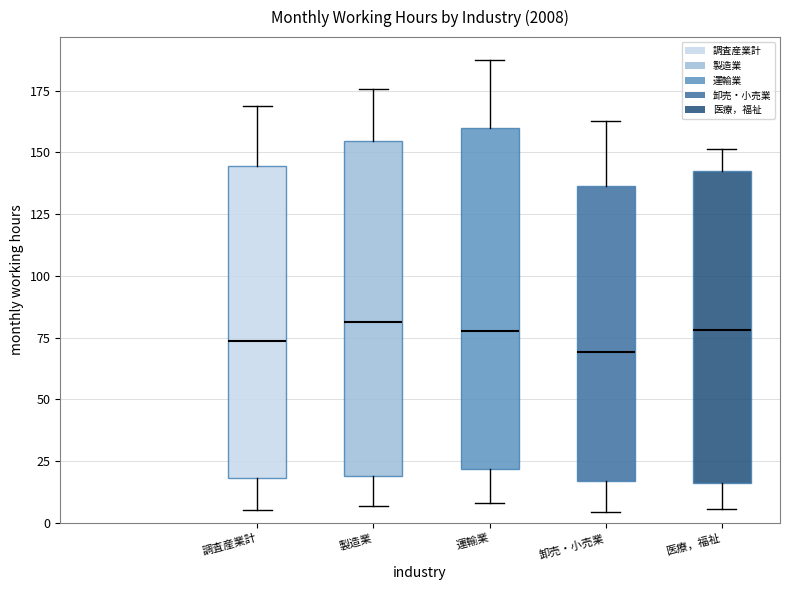

Reading left to right, read every box against the y-axis: the position of its median line, the range the box covers, and the ends of its whiskers. The values are not printed on the chart, so give them approximately, as read against the axis.

調査産業計: median 75, box 20 to 145, whiskers 5 to 170
製造業: median 80, box 20 to 155, whiskers 5 to 175
運輸業: median 80, box 20 to 160, whiskers 10 to 185
卸売・小売業: median 70, box 15 to 135, whiskers 5 to 165
医療，福祉: median 80, box 15 to 140, whiskers 5 to 150